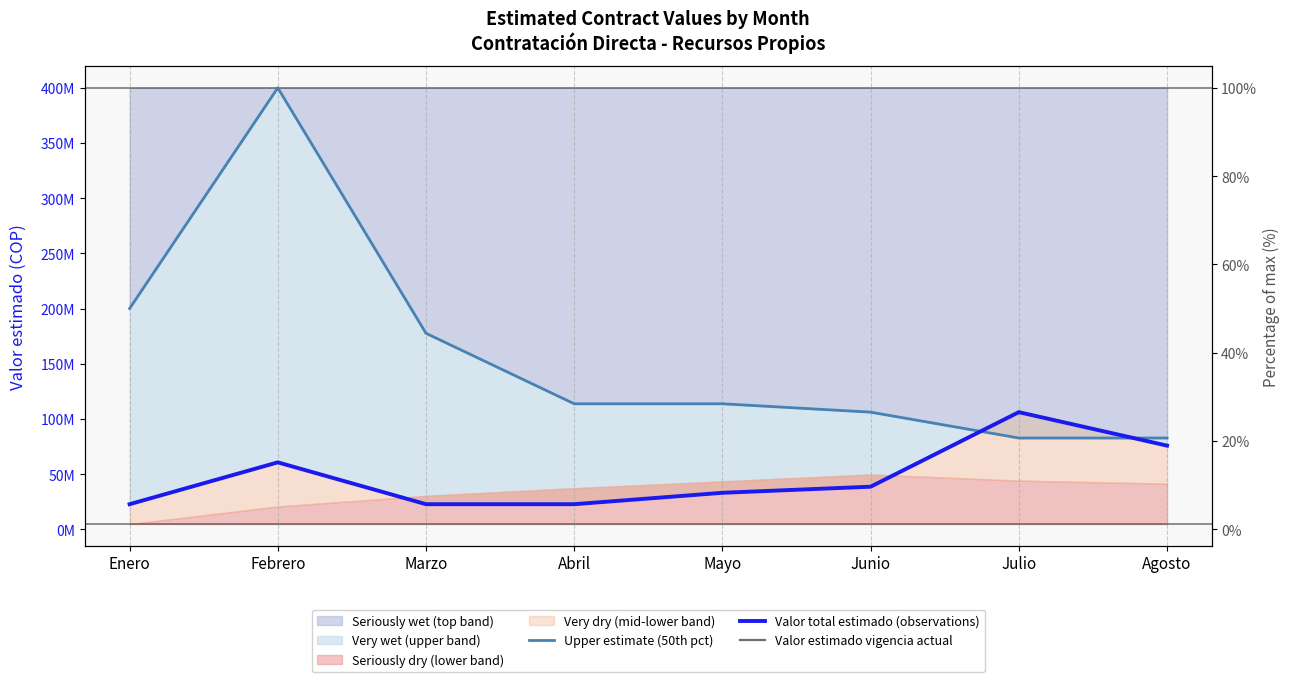

Which series has the widest spread of values?

Upper estimate (50th pct)